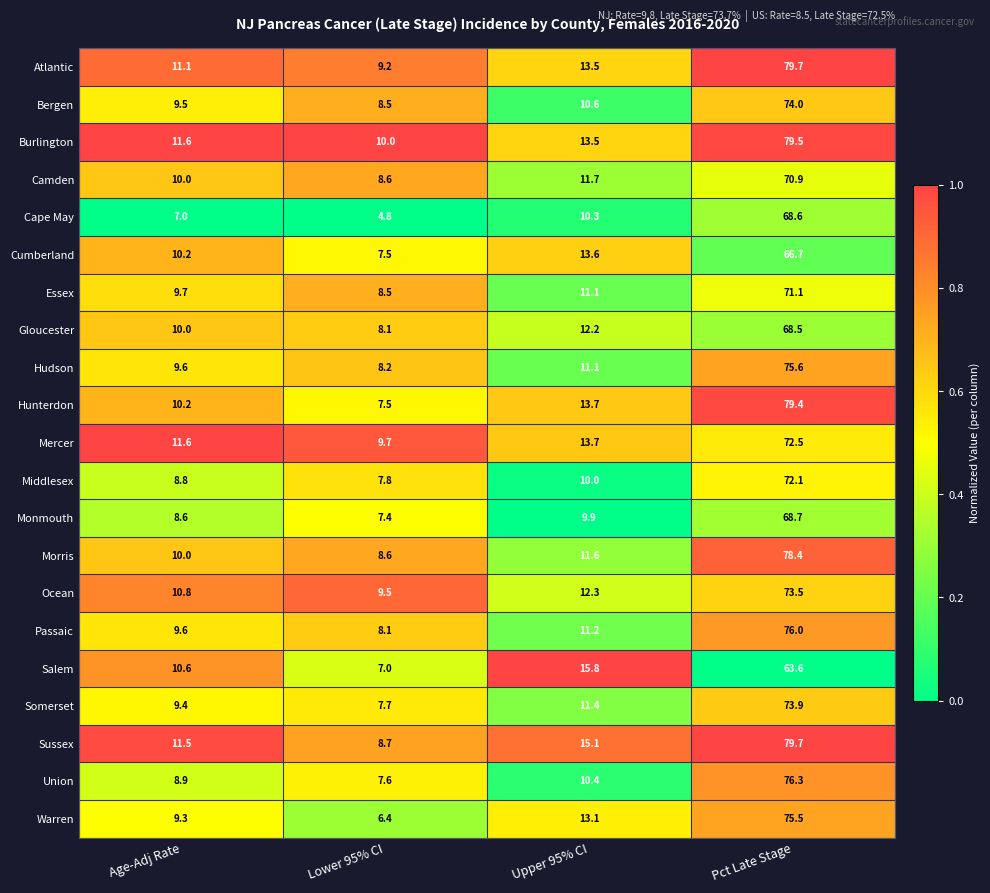

Between Lower 95% CI and Upper 95% CI, which series saw the biggest shift?

Salem